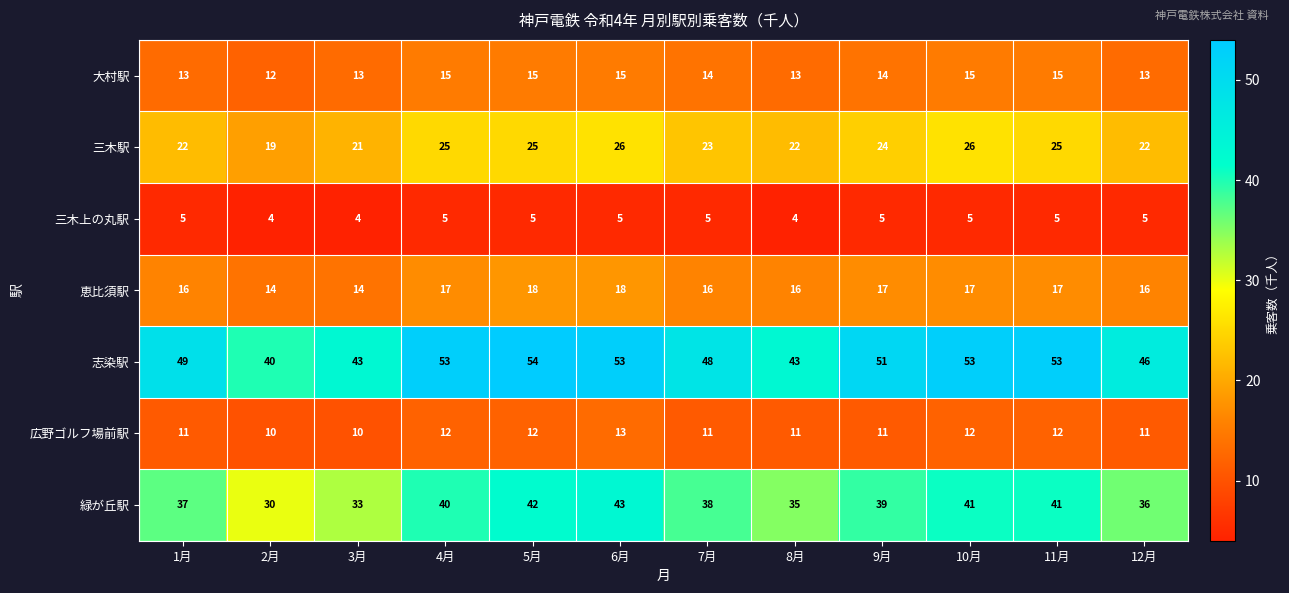

At which category does the chart reach its peak across all series?

5月